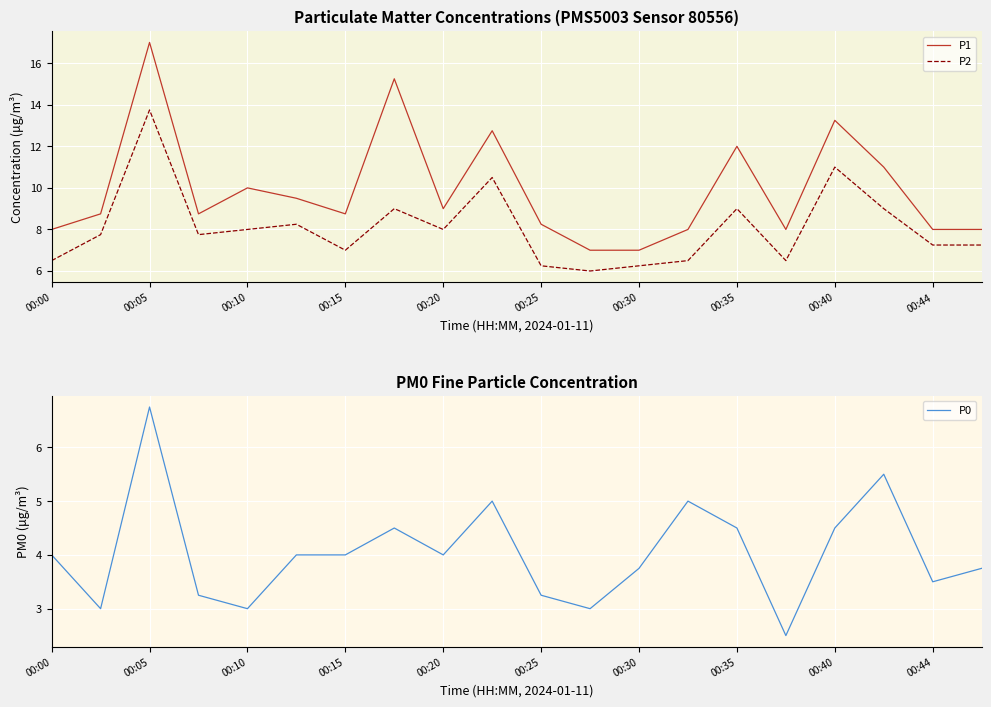

Is the value of P2 at 00:35 greater than the value of P1 at 00:00?

Yes